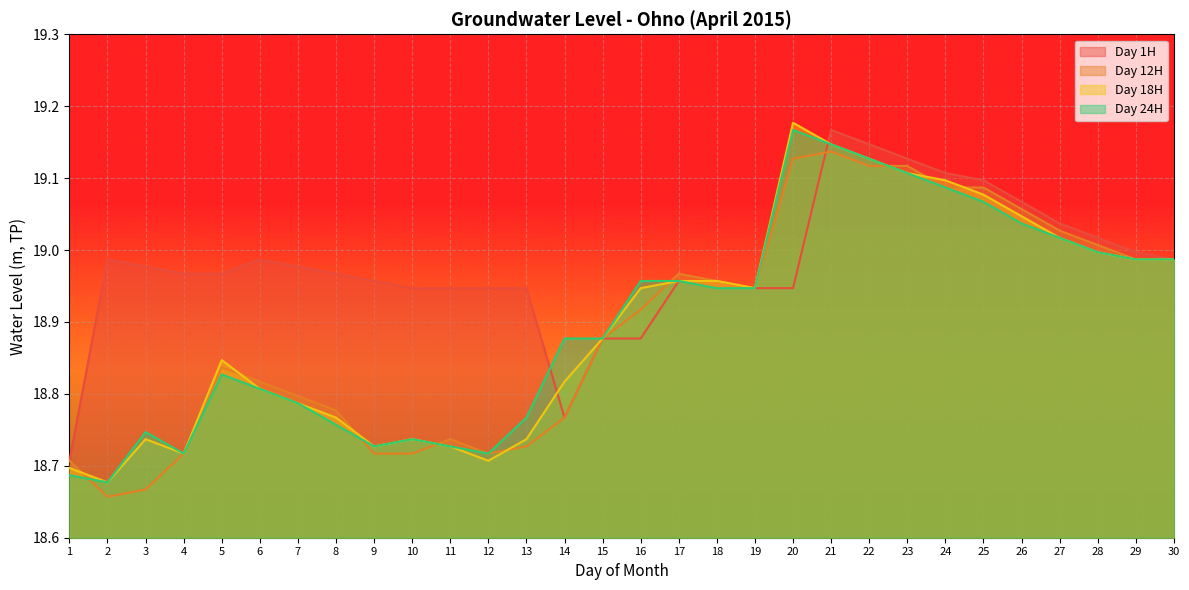

At 8, list the series in order from largest to smallest.

Day 1H, Day 12H, Day 18H, Day 24H